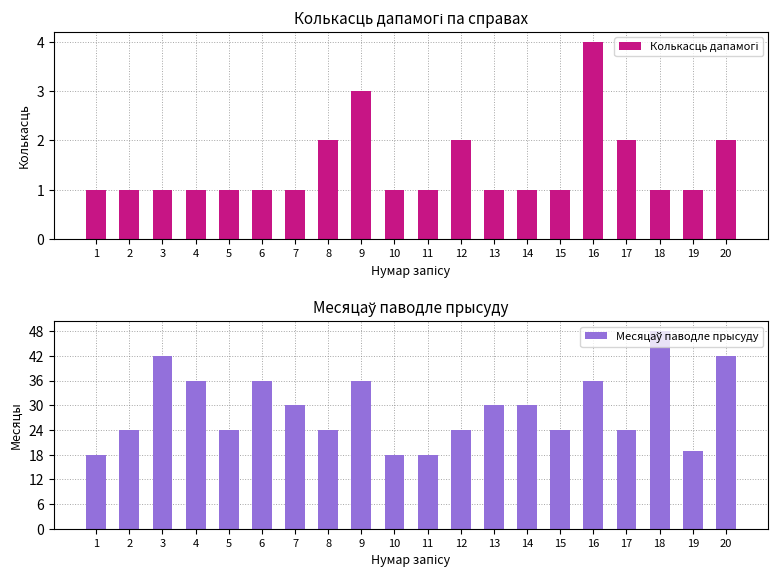

Reading right to left, what are all the values shown in this chart?

Колькасць дапамогі: 20=2	19=1	18=1	17=2	16=4	15=1	14=1	13=1	12=2	11=1	10=1	9=3	8=2	7=1	6=1	5=1	4=1	3=1	2=1	1=1
Месяцаў паводле прысуду: 20=42	19=19	18=48	17=24	16=36	15=24	14=30	13=30	12=24	11=18	10=18	9=36	8=24	7=30	6=36	5=24	4=36	3=42	2=24	1=18